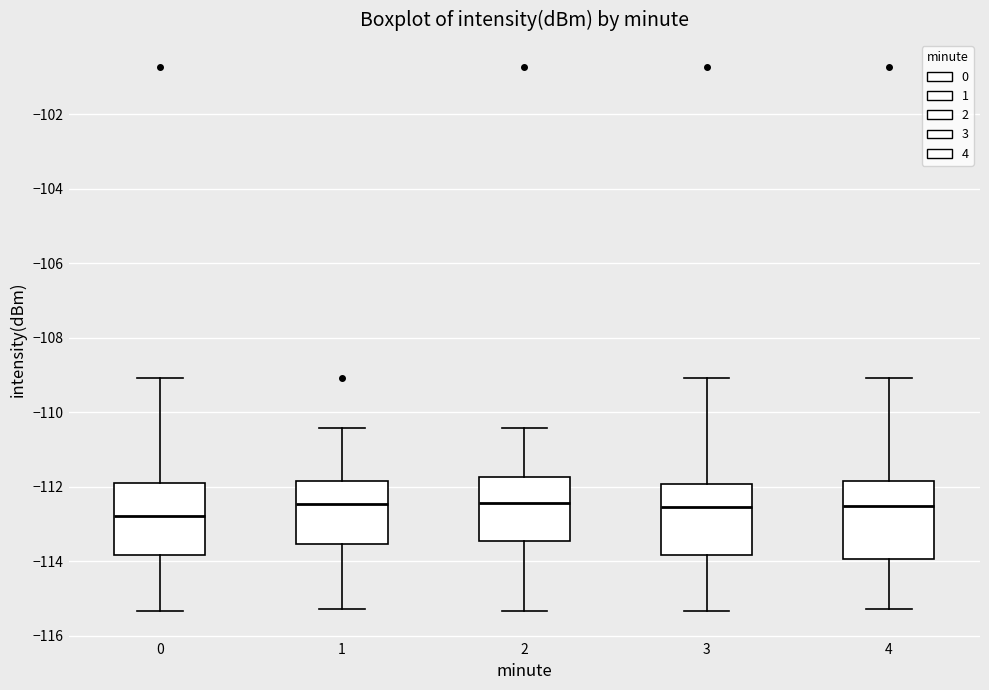

Where does the median line of the box at x = 3 sit on the y-axis? The values are not printed on the chart, so give them approximately, as read against the axis.

-112.6